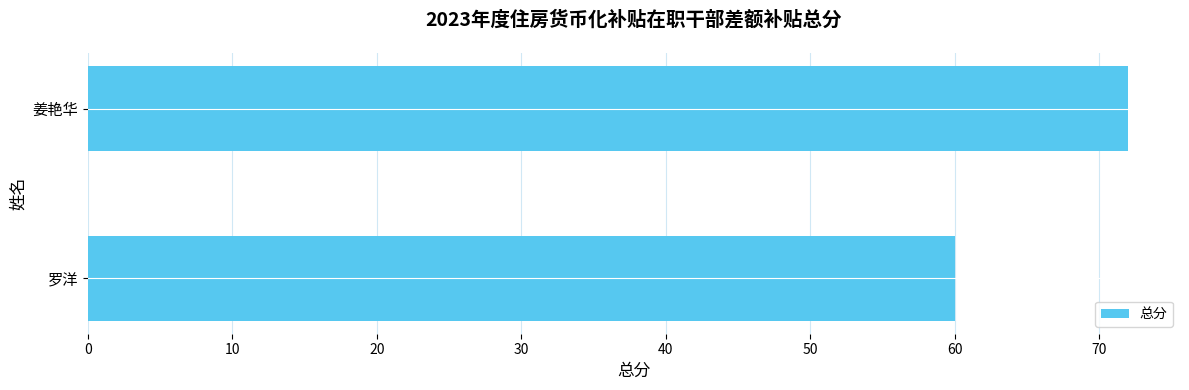

What is the sum of all values?

132